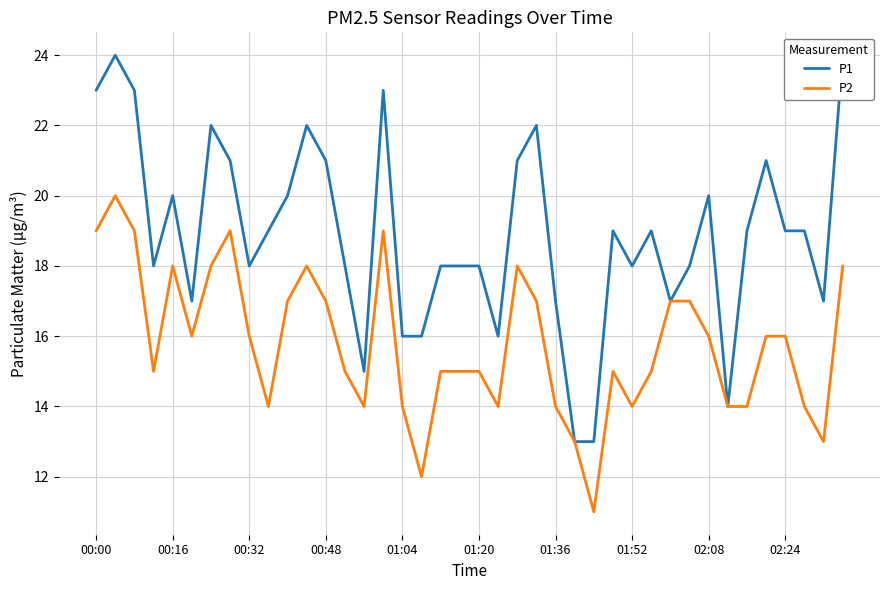

The value of P2 at 01:04 is 20. True or false?

False